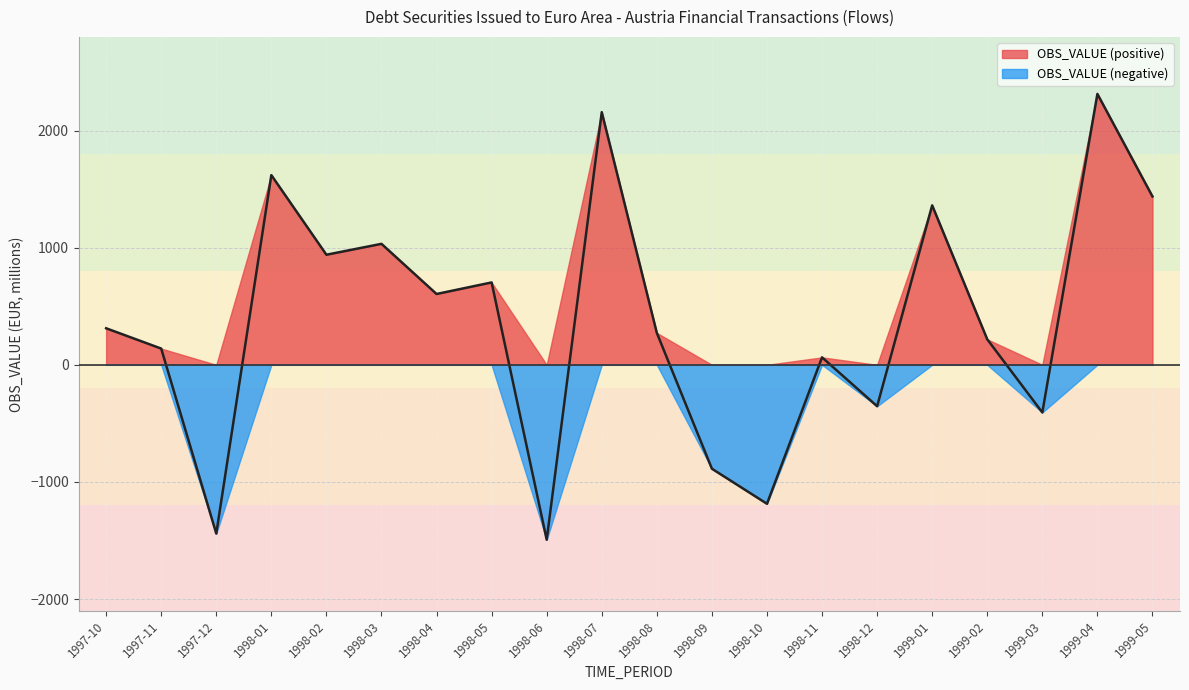

At which category does the chart reach its minimum across all series?

1998-06